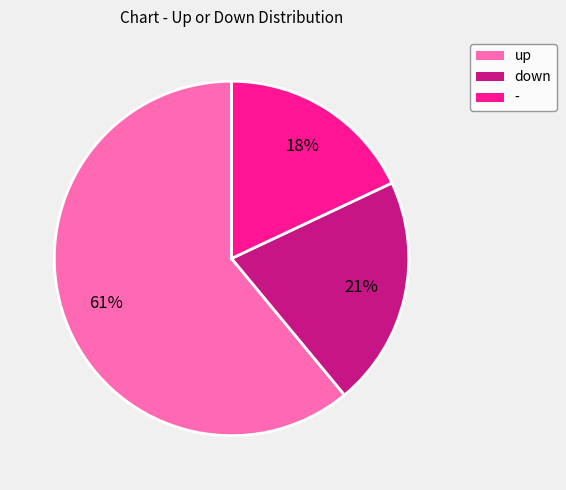

How many slices are in this pie chart?

3